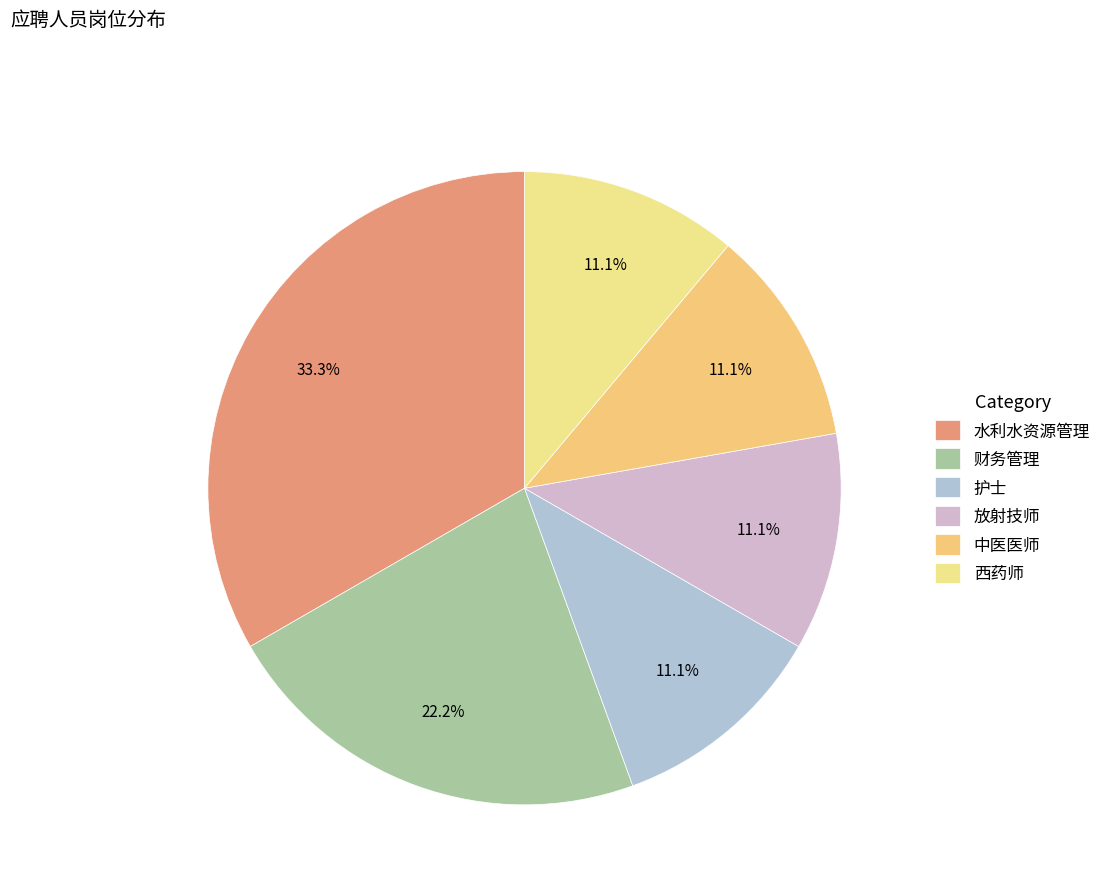

To the nearest percent, what portion does 放射技师 represent?

11%